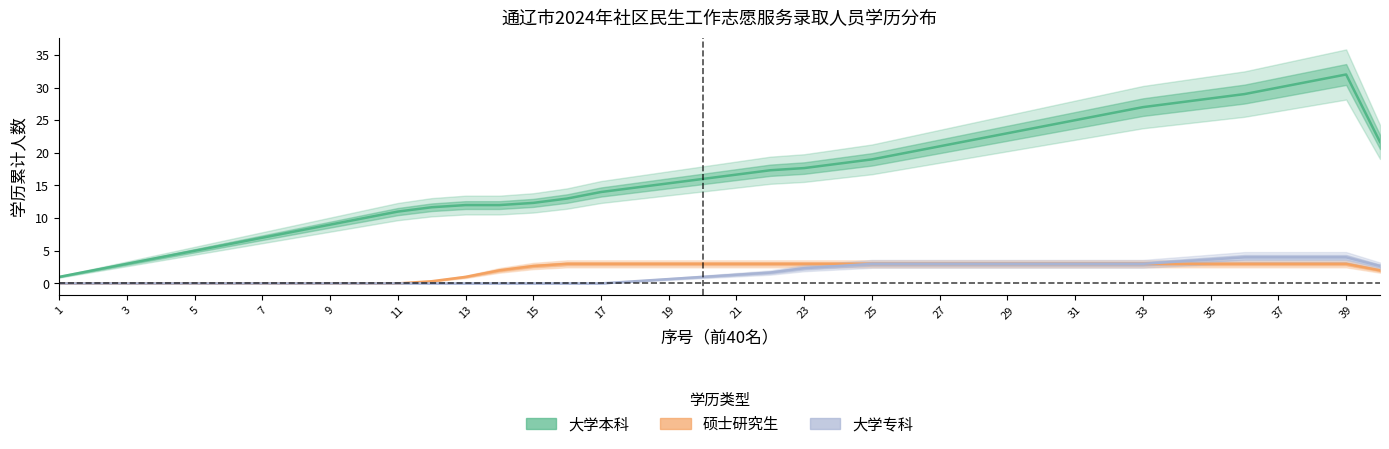

What are all the series names shown in the legend?

大学本科, 硕士研究生, 大学专科